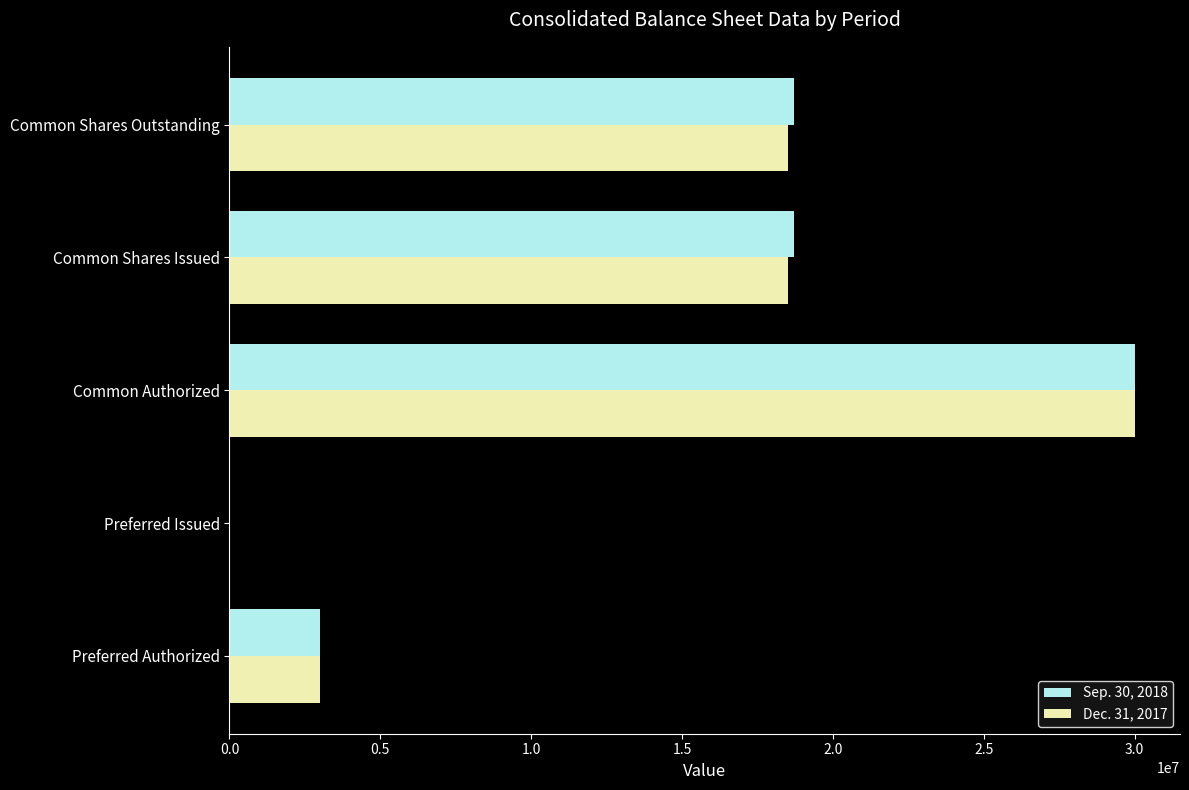

Is the value of Sep. 30, 2018 at Common Authorized greater than the value of Dec. 31, 2017 at Preferred Authorized?

Yes